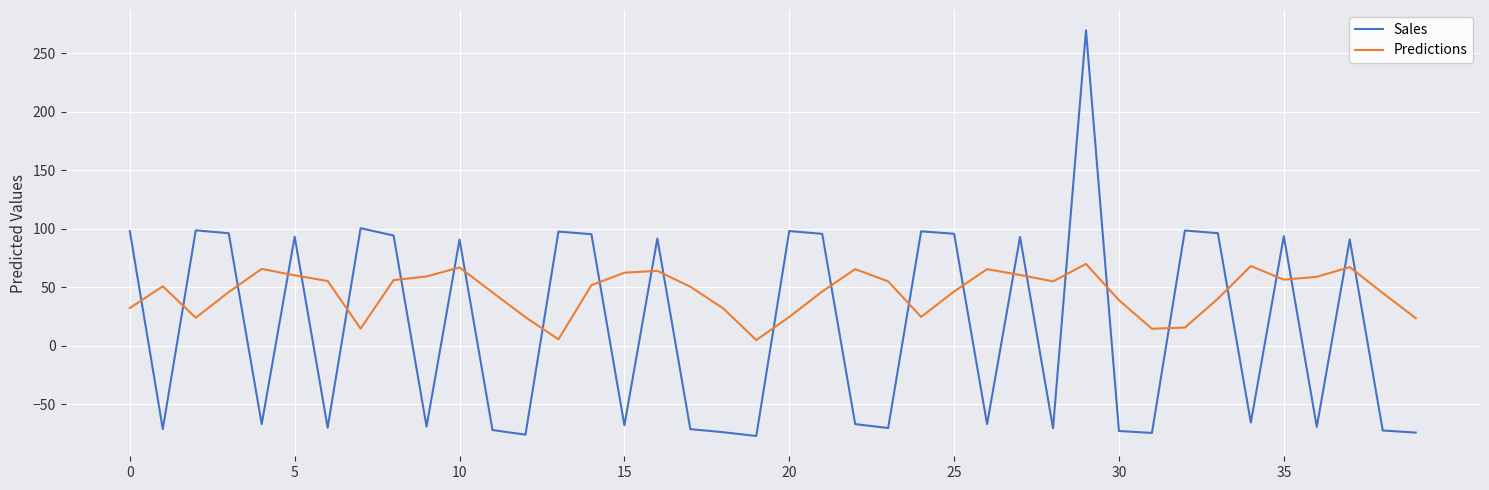

Which series has the largest total across all categories?

Predictions